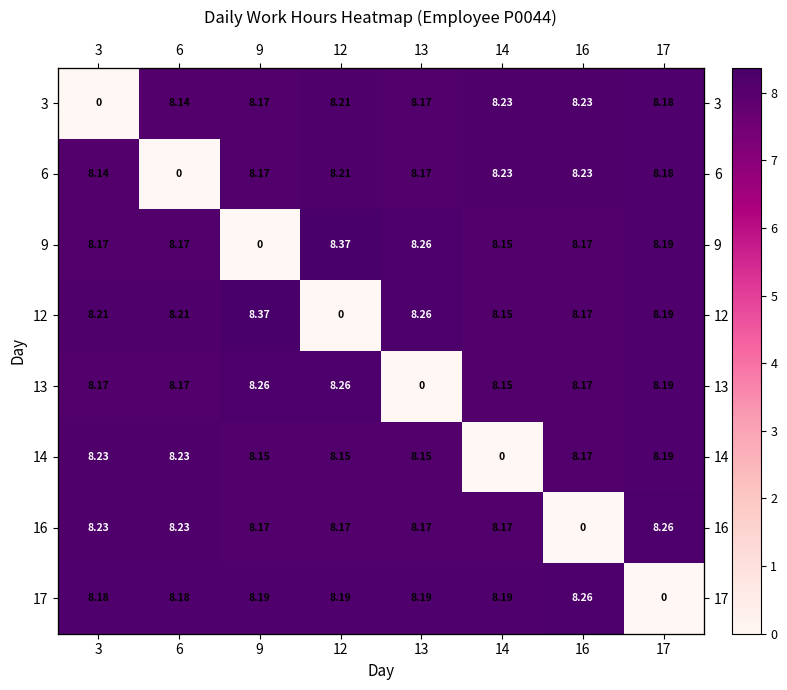

The 17 series shows 8.2 at 12. True or false?

True